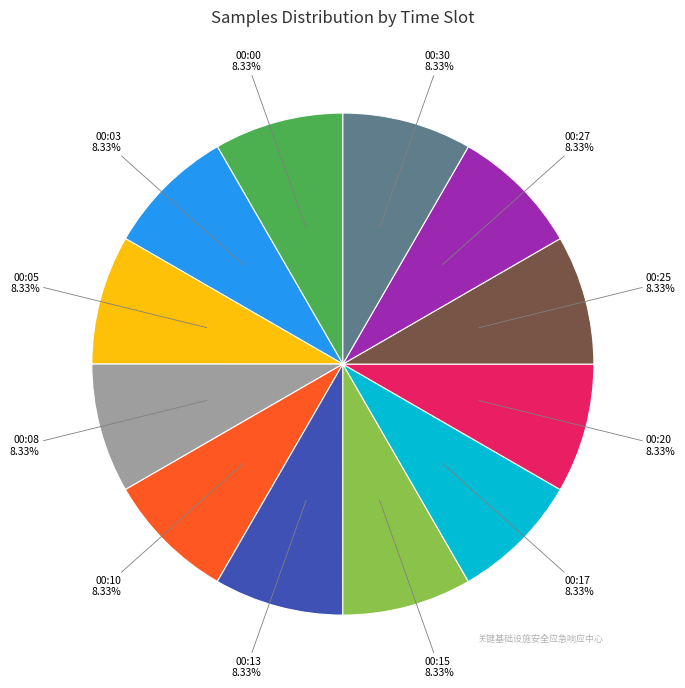

Is there a majority slice in this chart?

No